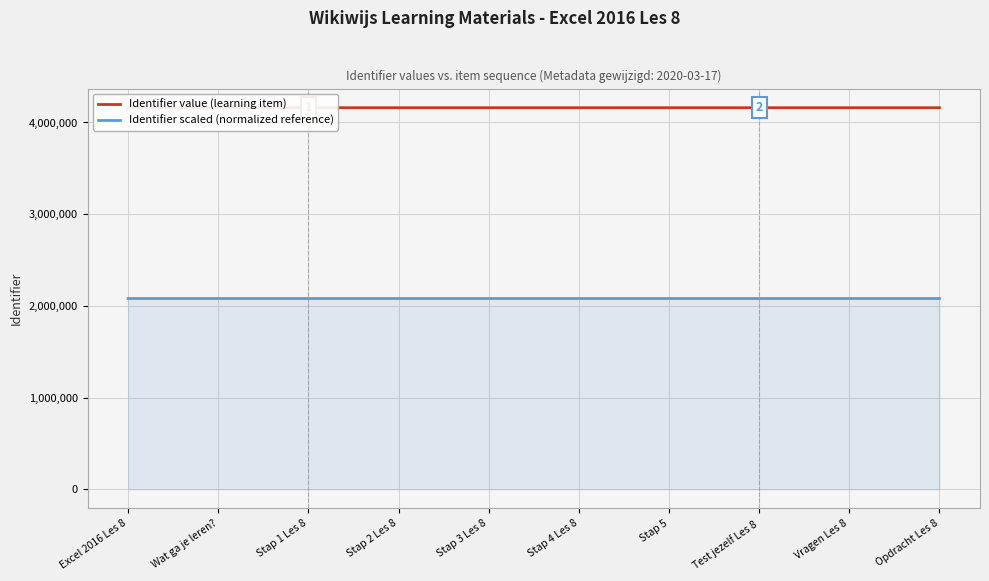

Is the value of Identifier value (learning item) at Opdracht Les 8 greater than the value of Identifier scaled (normalized reference) at Stap 4 Les 8?

Yes